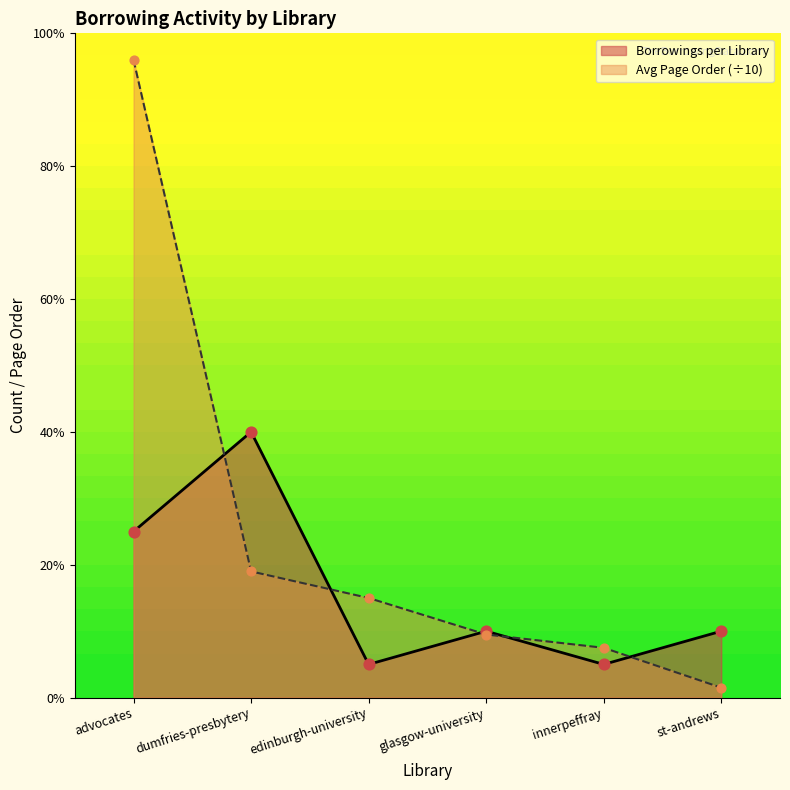

At how many categories does at least one series exceed 2?

3